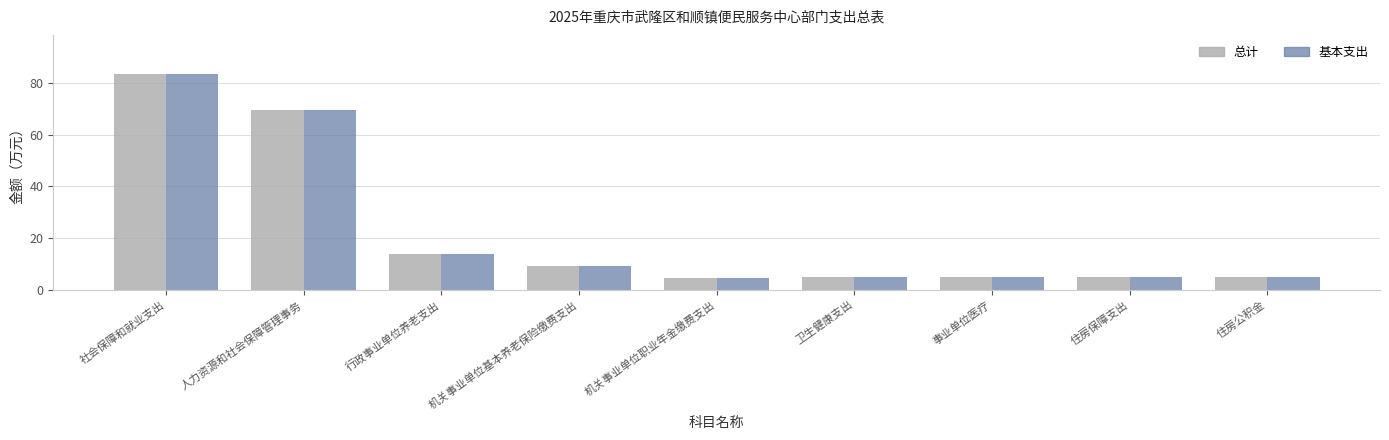

Does the chart contain any negative values?

No